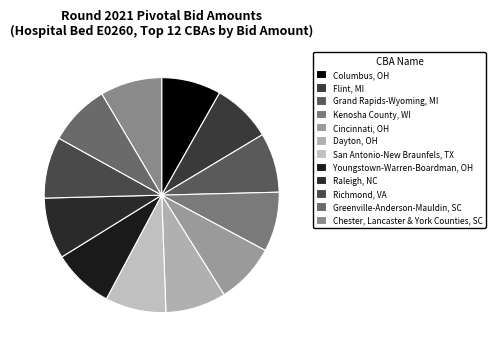

True or false: Columbus, OH accounts for 23% of the total.

False